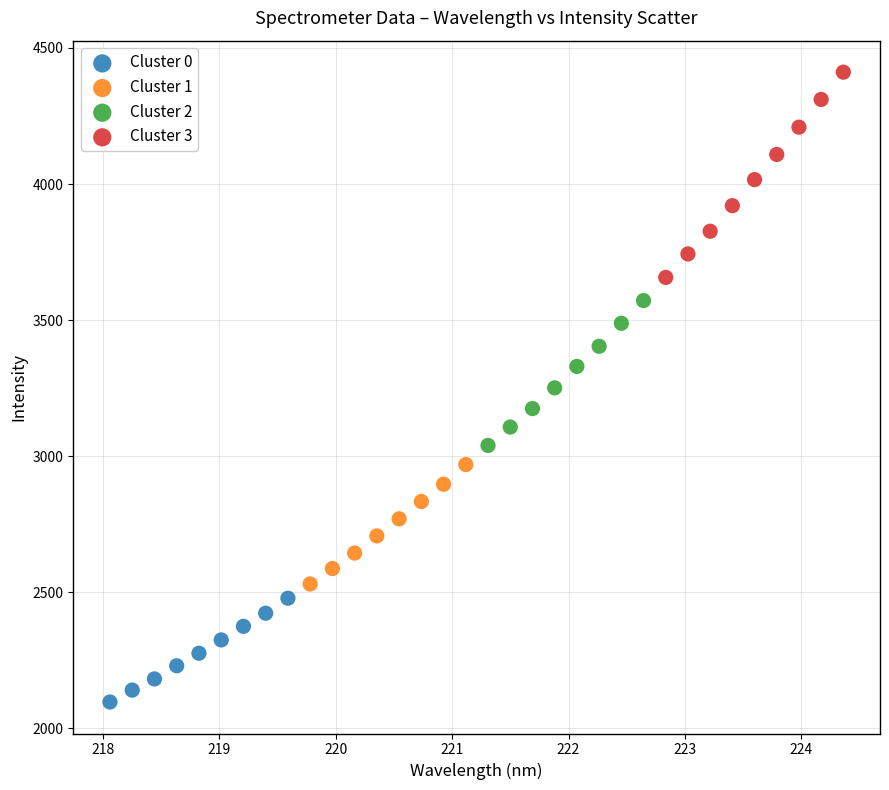

Which series contains the lowest Y value?

Cluster 0